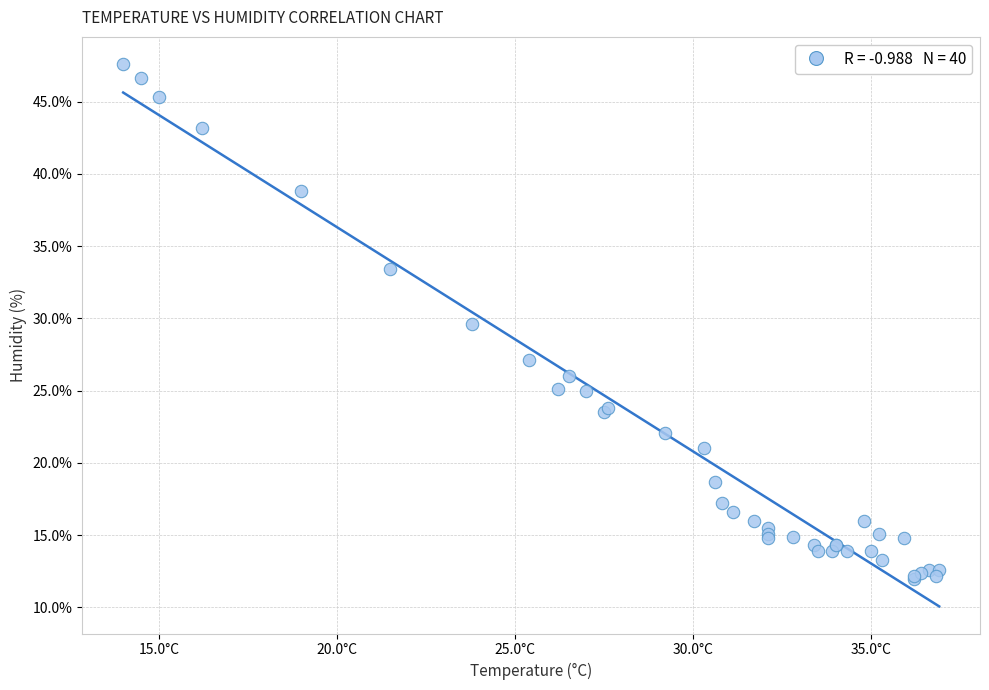

What Y value in the scatter plot is closest to 29?

29.6